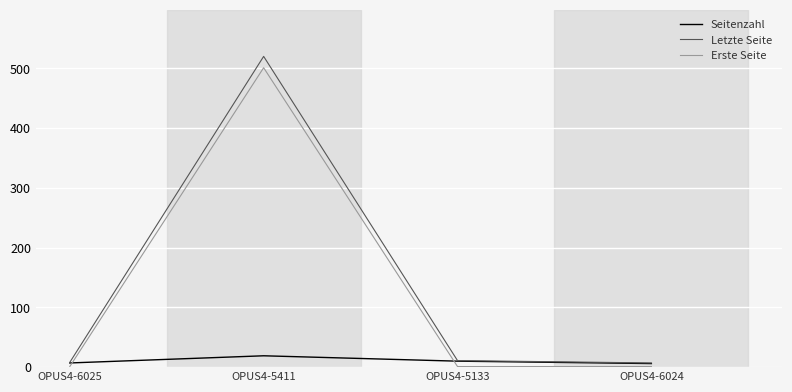

Which series has the largest total across all categories?

Letzte Seite